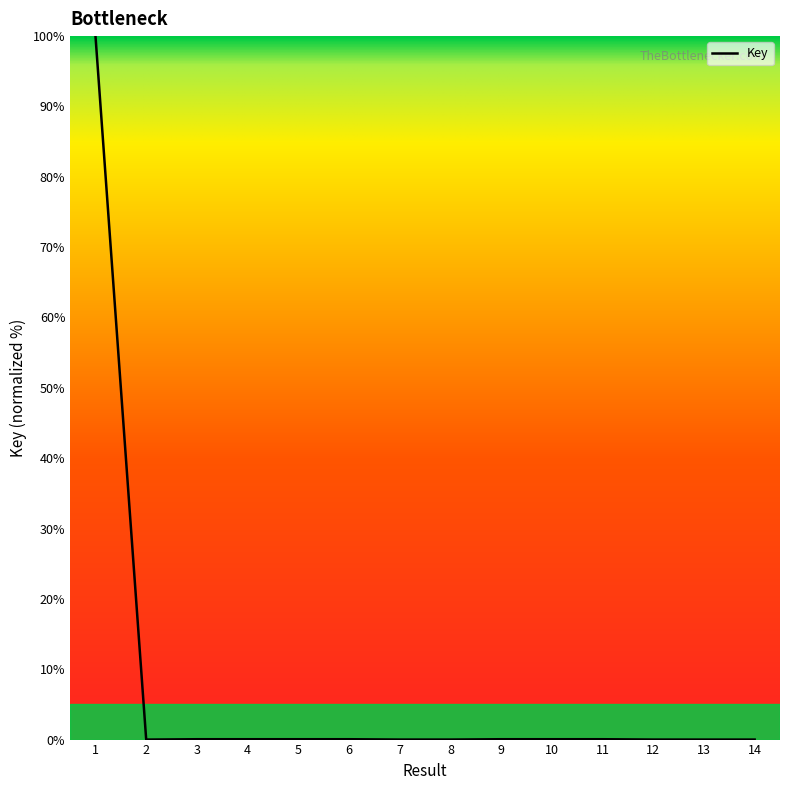

What is the greatest value displayed?

100.0